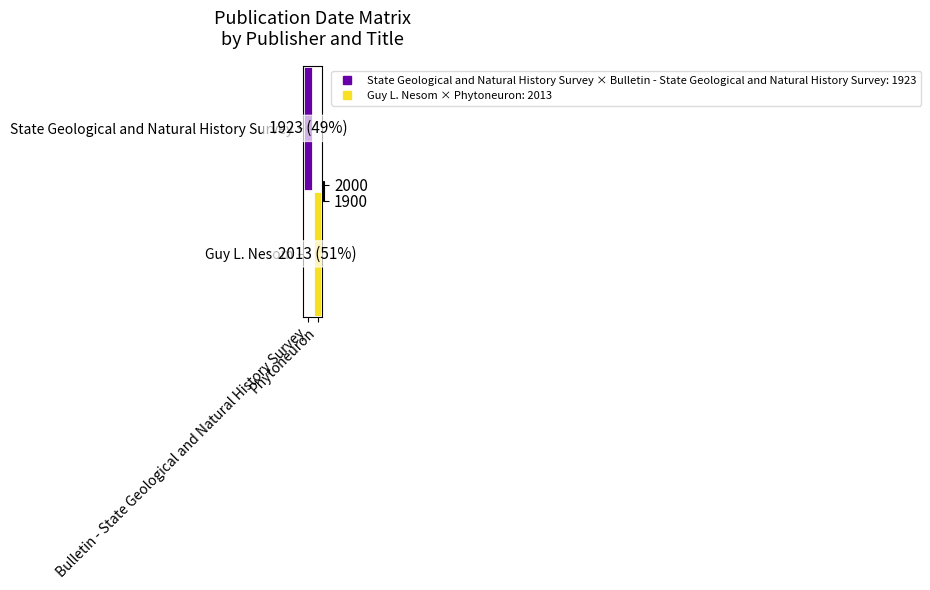

List the series in order of their peak value, lowest first.

State Geological and Natural History Survey, Guy L. Nesom